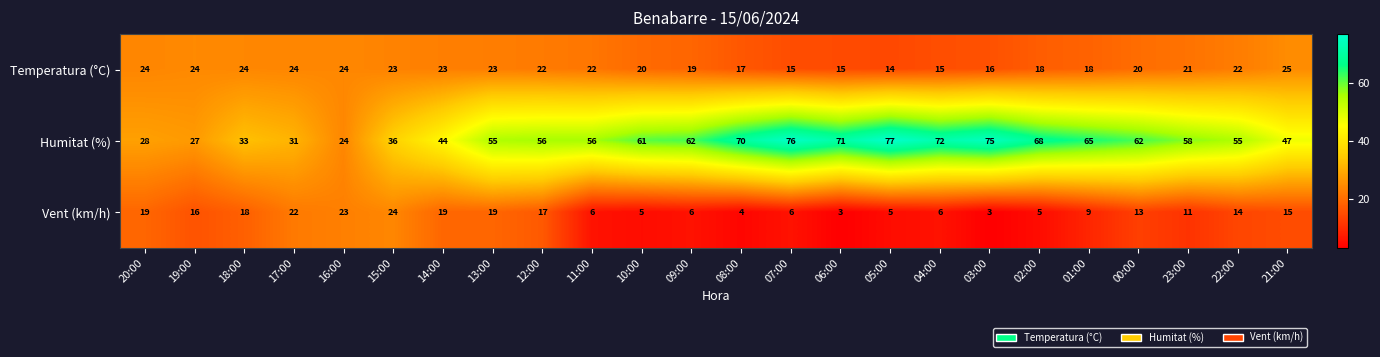

At which label is Temperatura (°C) closest to 19?

09:00